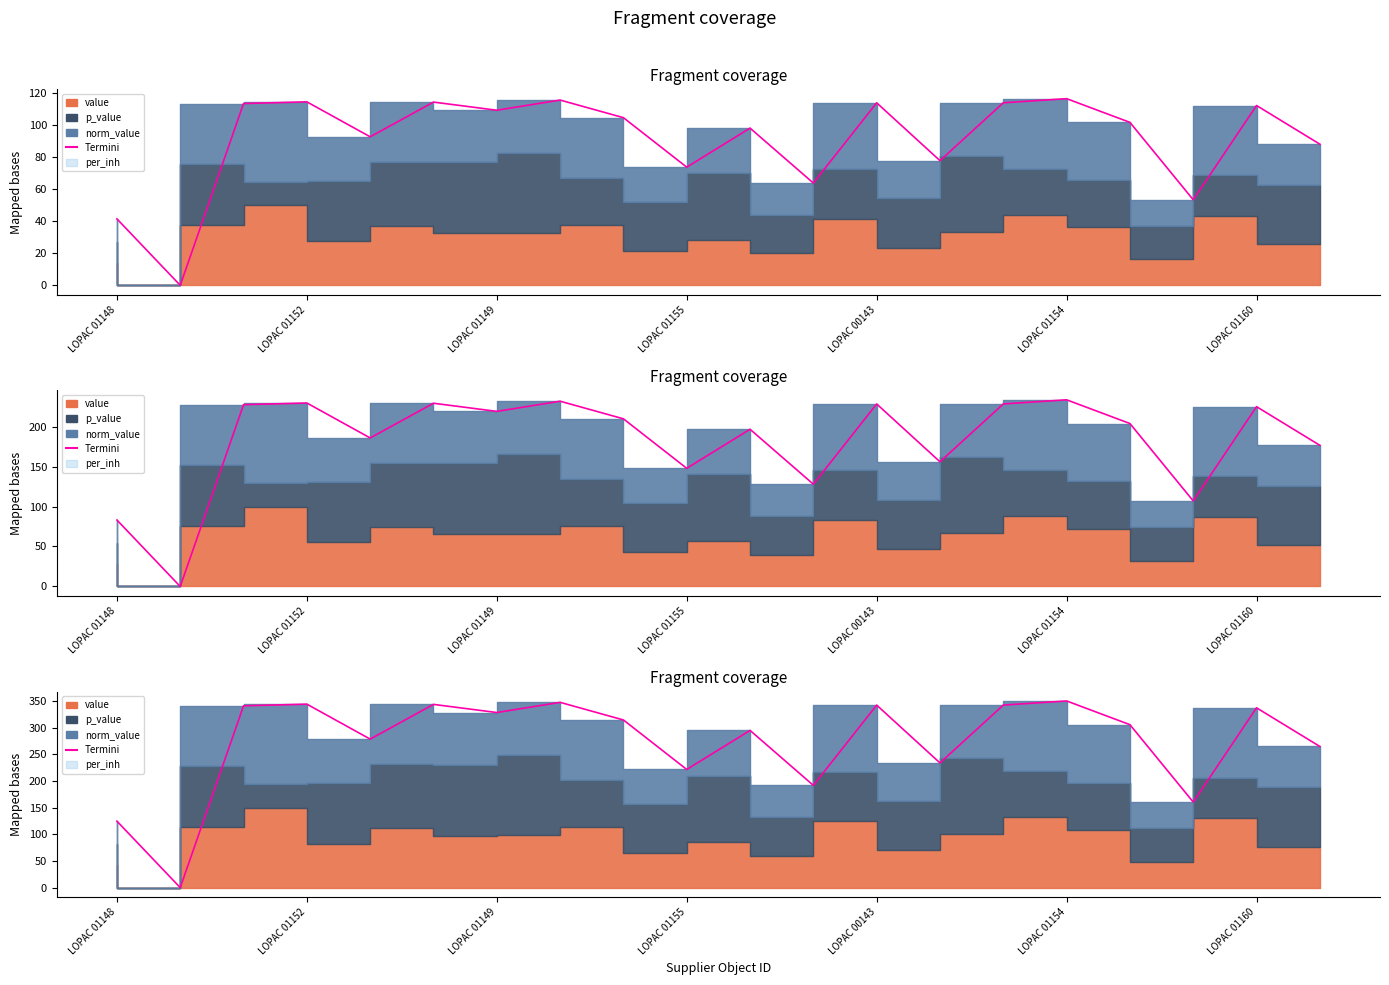

The value at LOPAC 01160 is 79.6. True or false?

False